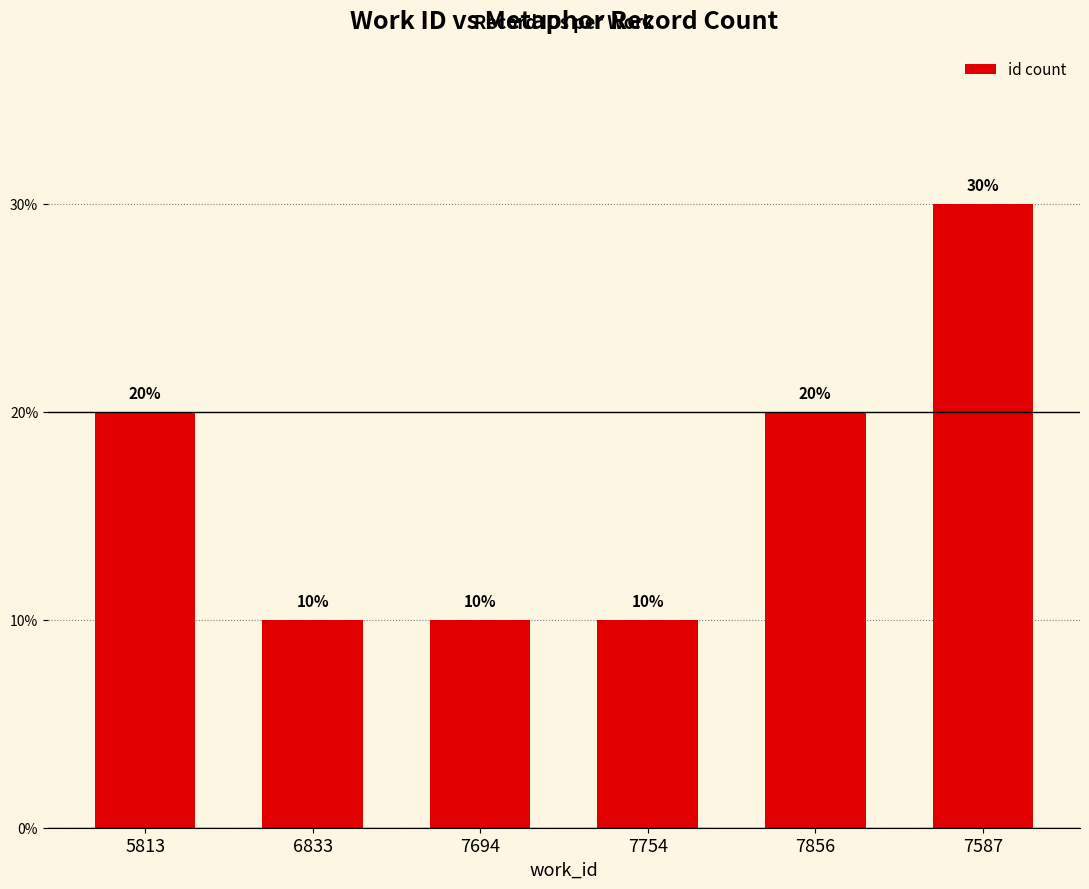

Count the values in the range 0 to 1.

6